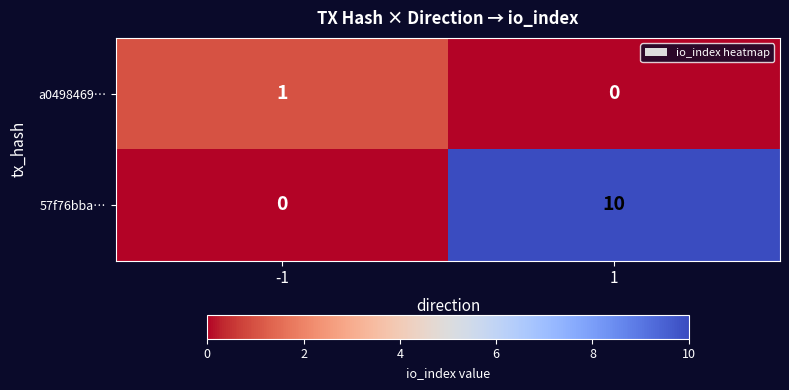

Rank the series at -1 from lowest to highest value.

57f76bba…, a0498469…